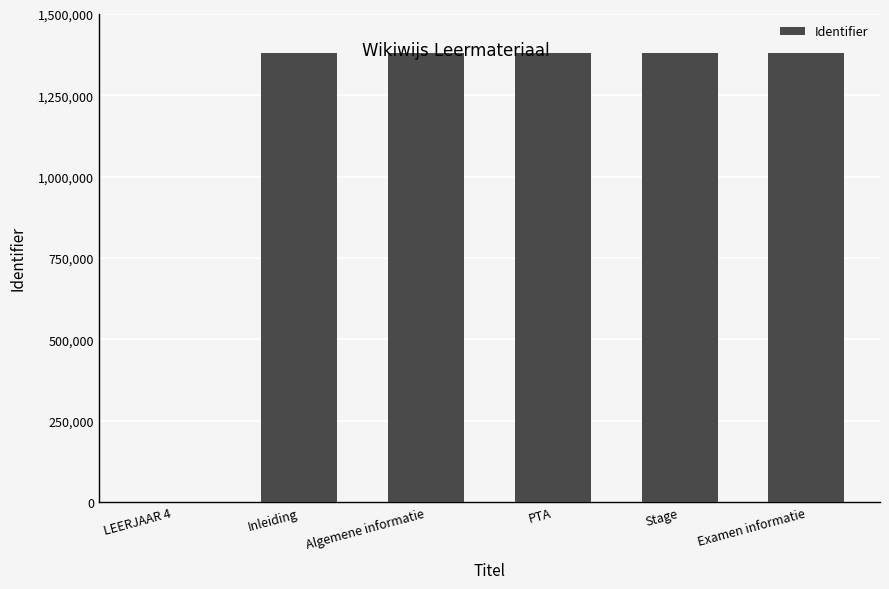

Approximately how many times larger is the value at PTA compared to Stage?

1.0